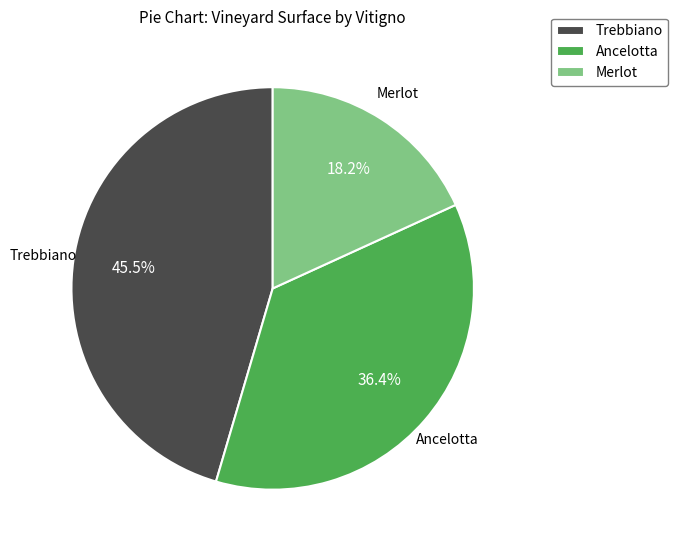

Which slice is the smallest?

Merlot